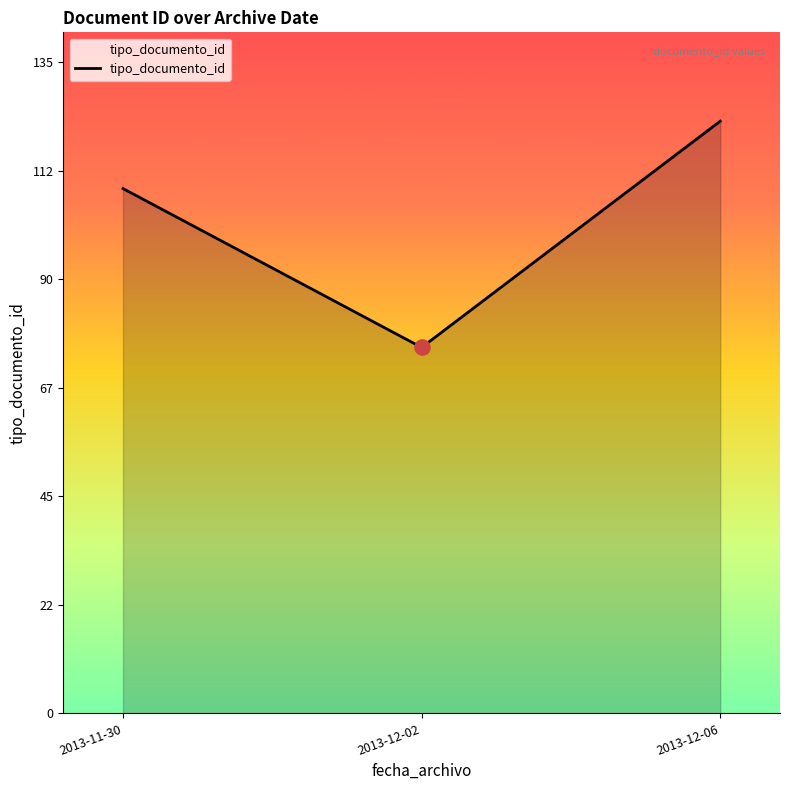

Approximately how many times larger is the value at 2013-12-06 compared to 2013-12-02?

1.6